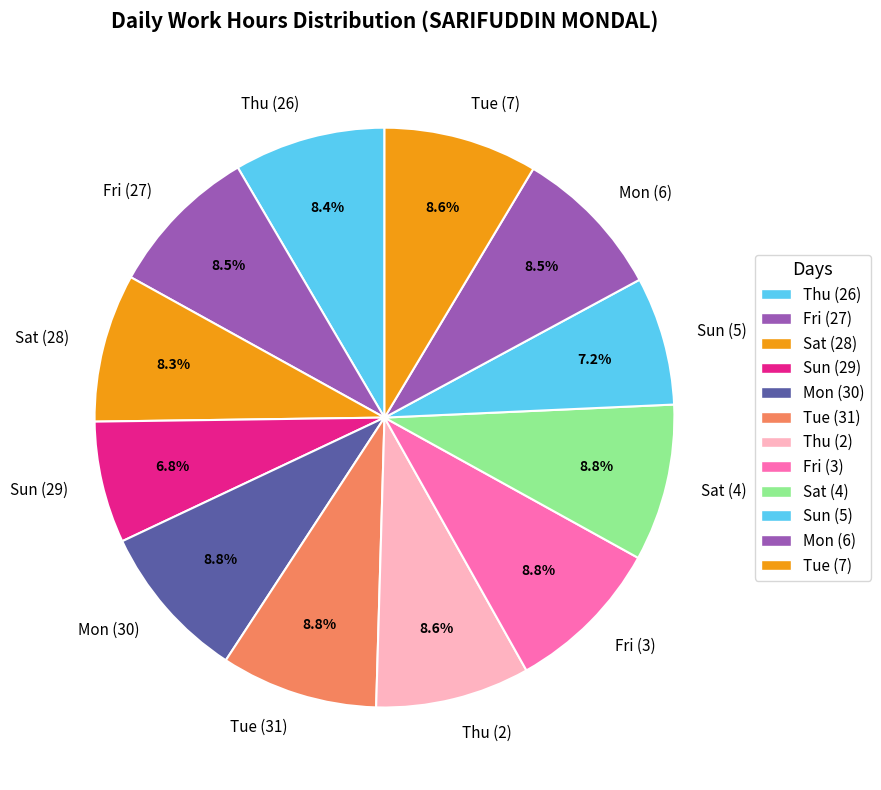

Does Sat (28) represent more than half of the total?

No